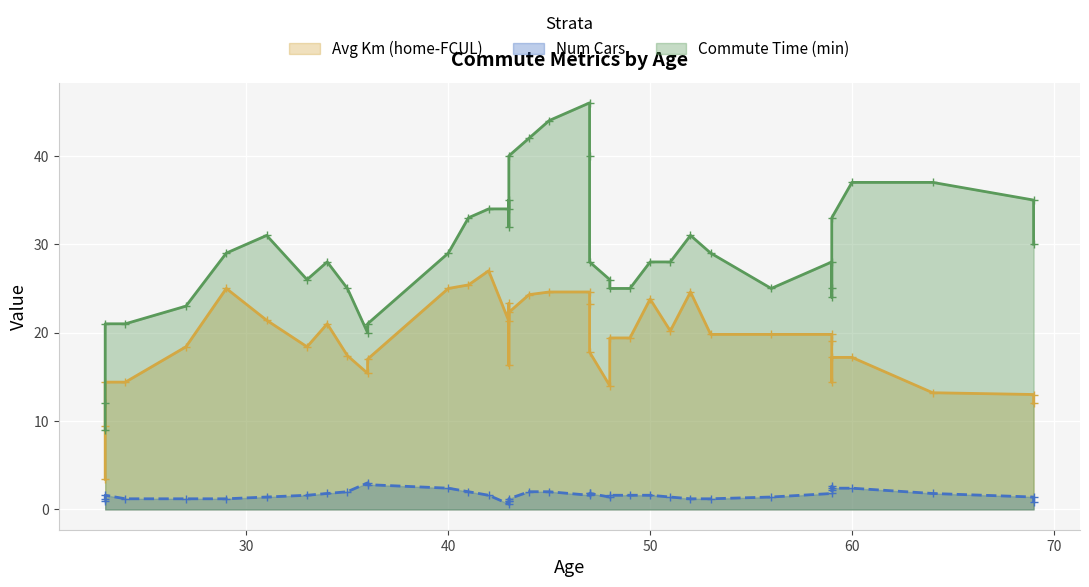

At how many categories does at least one series exceed 23?

28